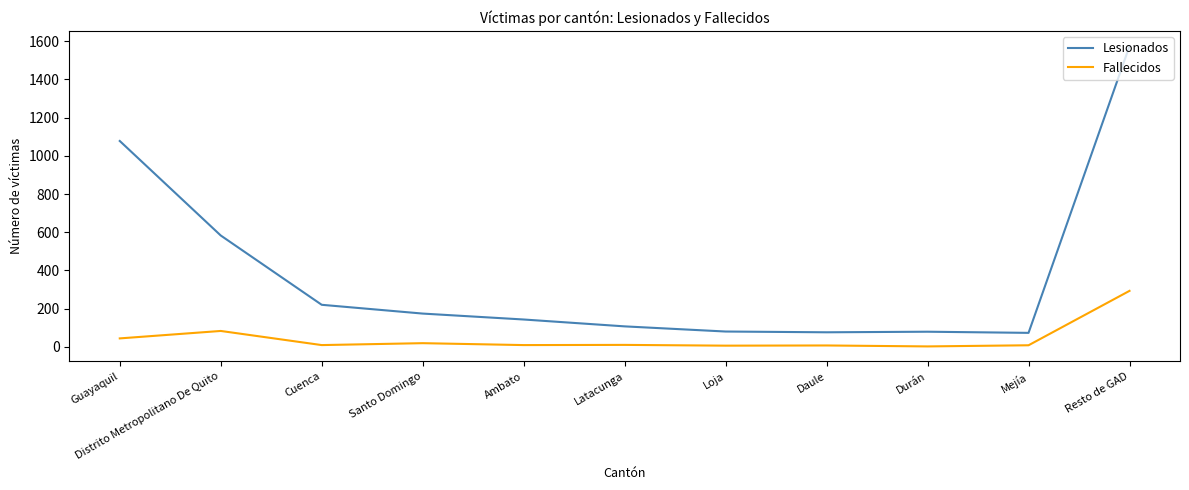

True or false: Lesionados and Fallecidos cross at least once.

False